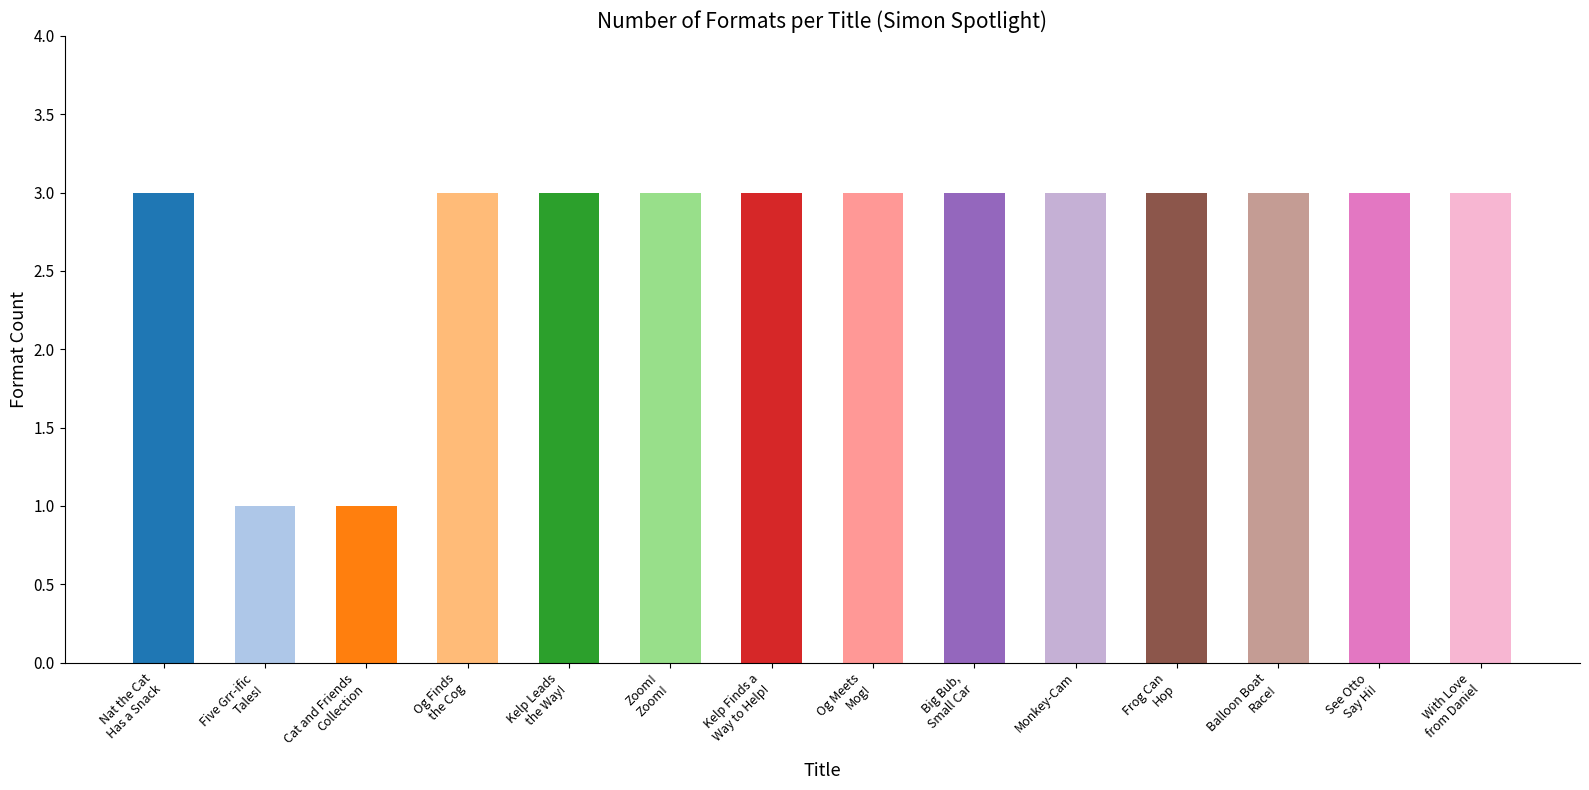

What is the value of the 13th bar from the left?

3